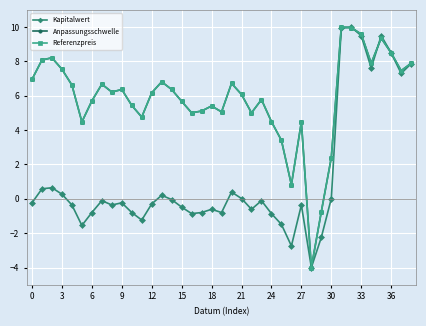

What is the maximum value shown in the chart?

10.0